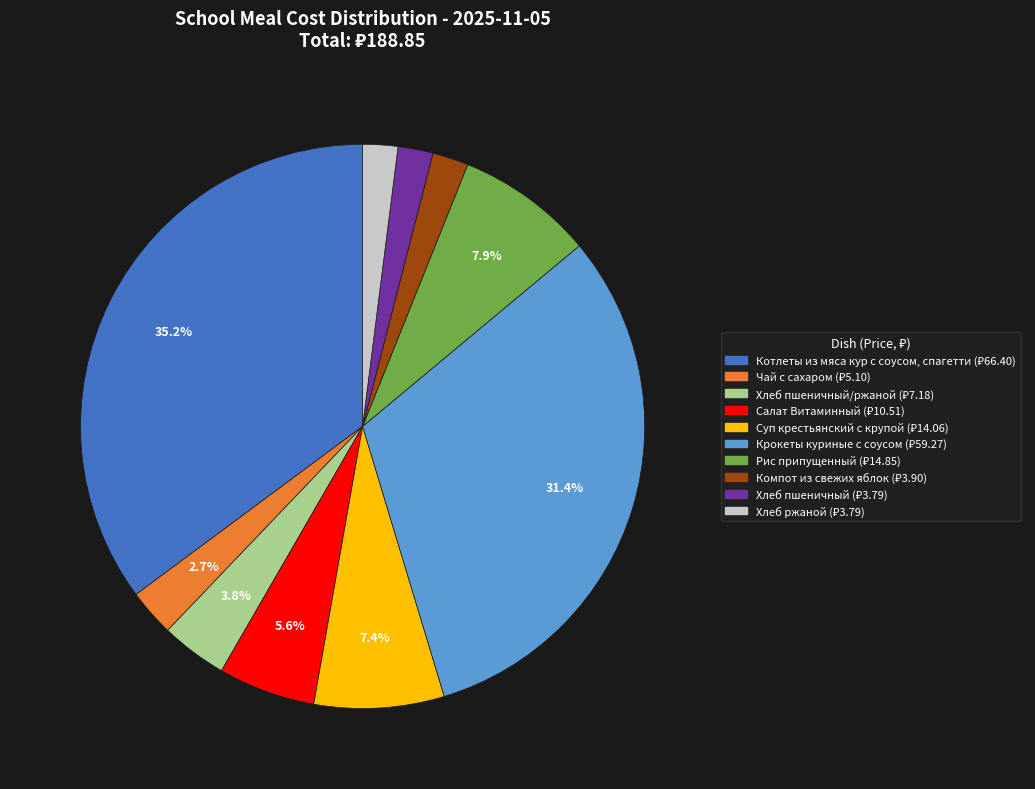

Count the number of slices in the pie.

10